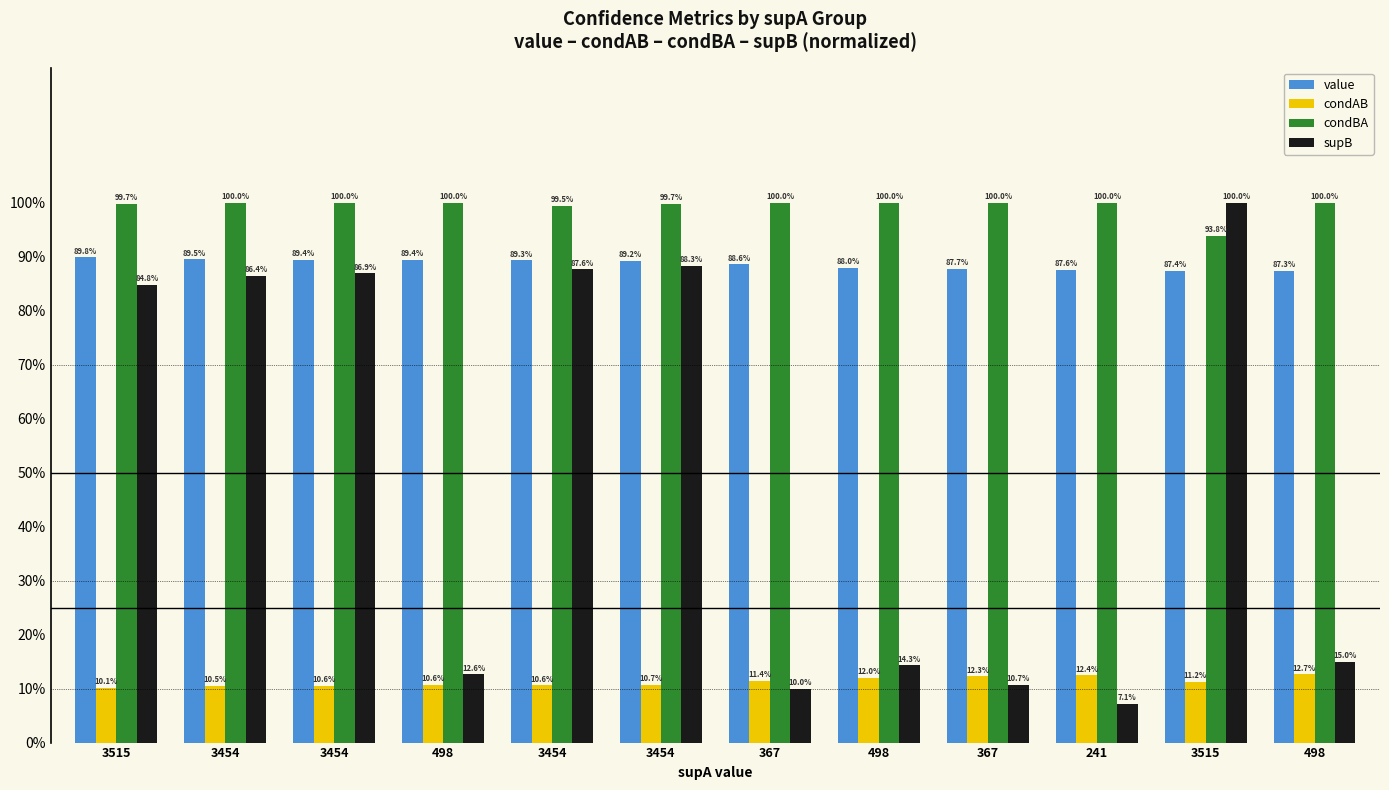

What are all the series names shown in the legend?

value, condAB, condBA, supB